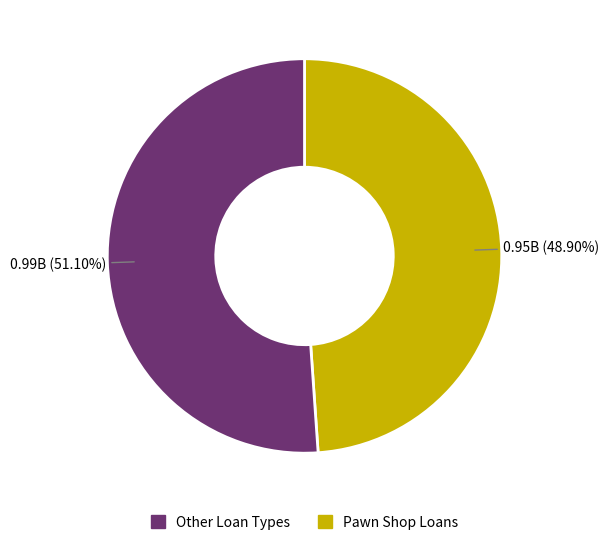

Does any single category account for the majority?

Yes